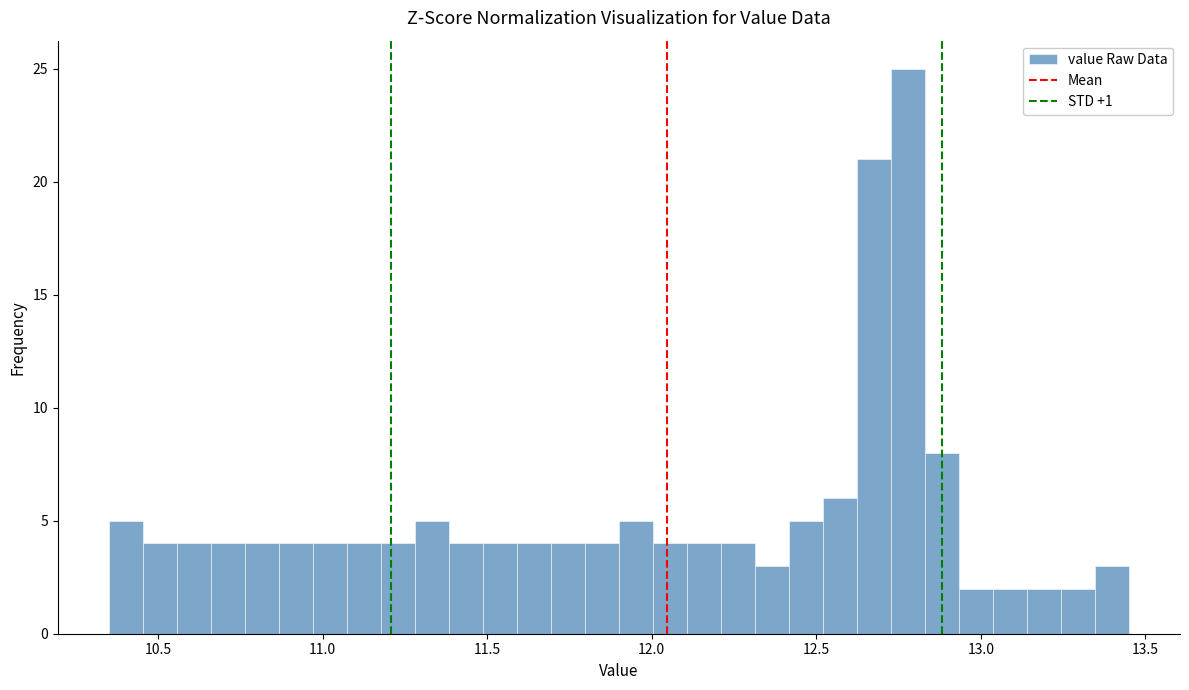

Read against the x-axis, roughly where is the centre of the tallest bar?

12.80